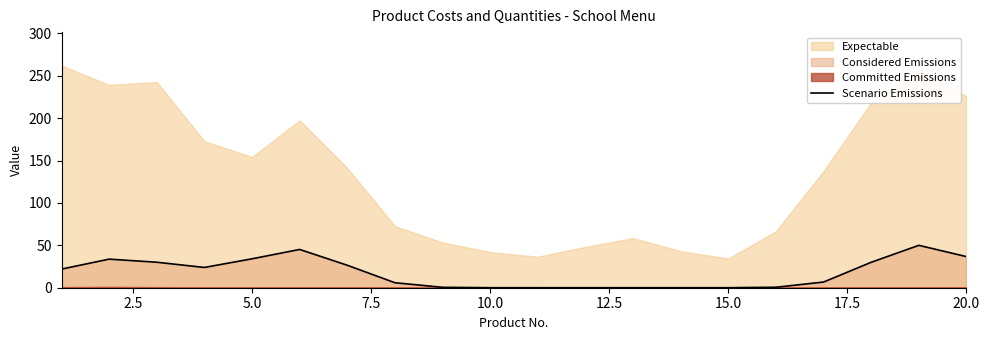

How many points are higher than both their immediate neighbors (excluding endpoints)?

3